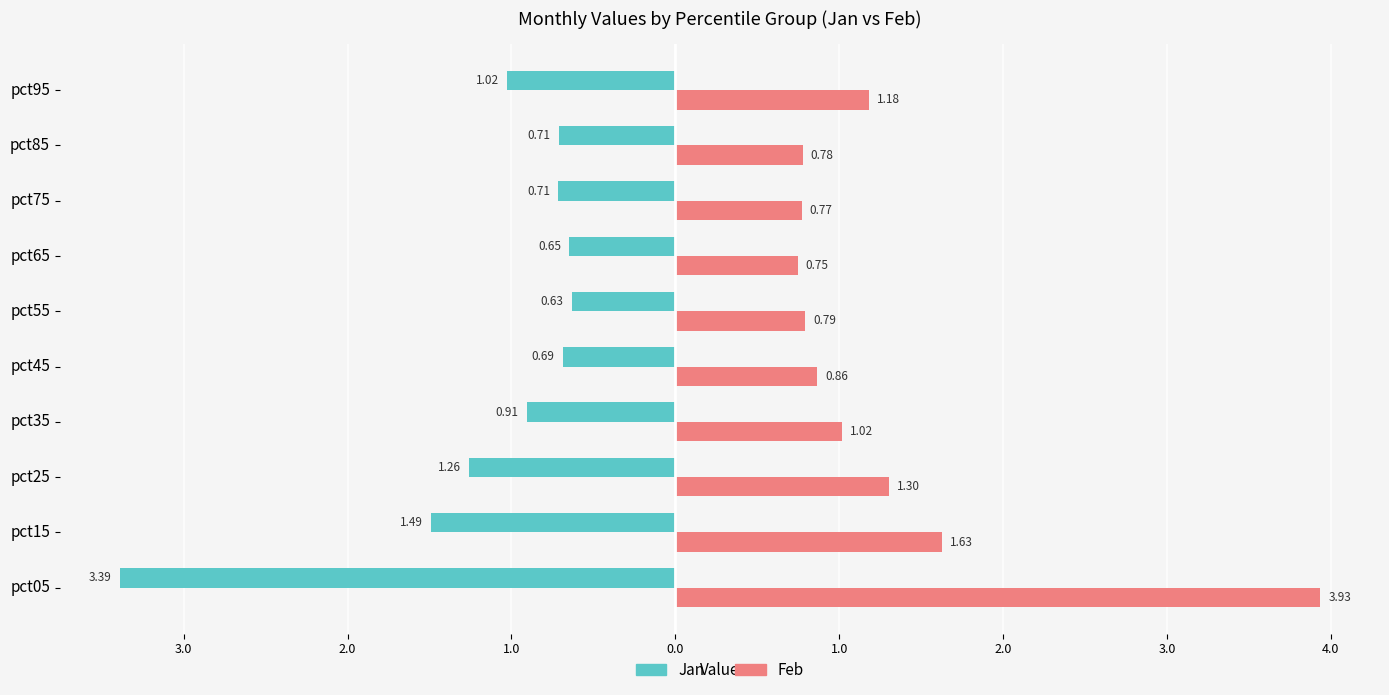

What are all the series names shown in the legend?

Jan, Feb